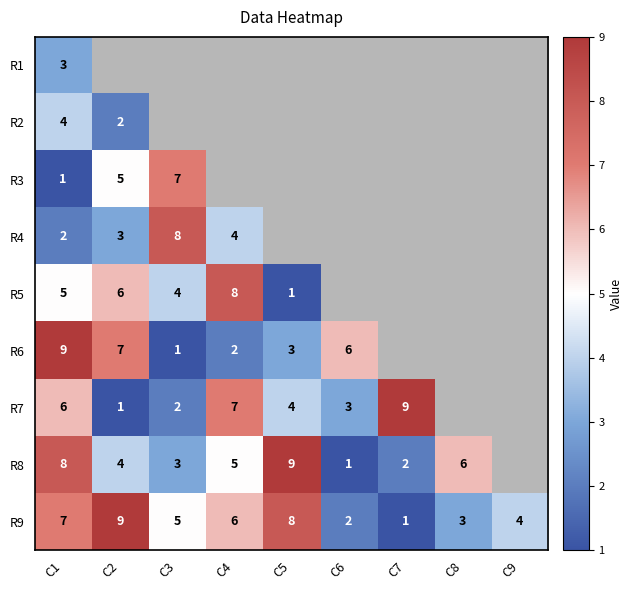

At which category is the sum across all series the highest?

C1